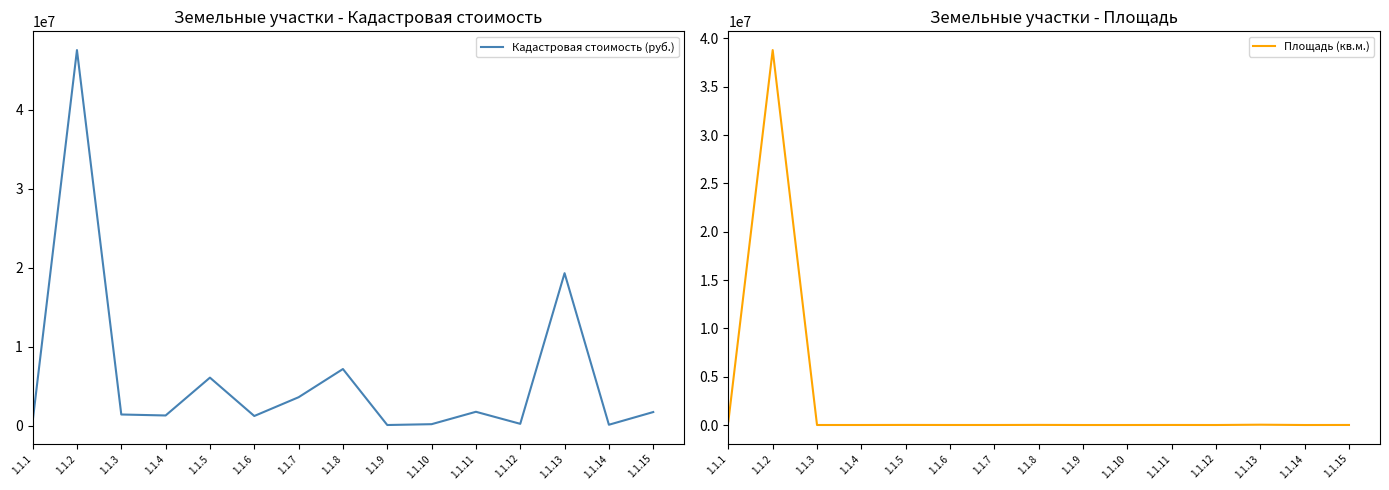

What is the difference between the Площадь (кв.м.) values at 1.1.12 and 1.1.15?

4360